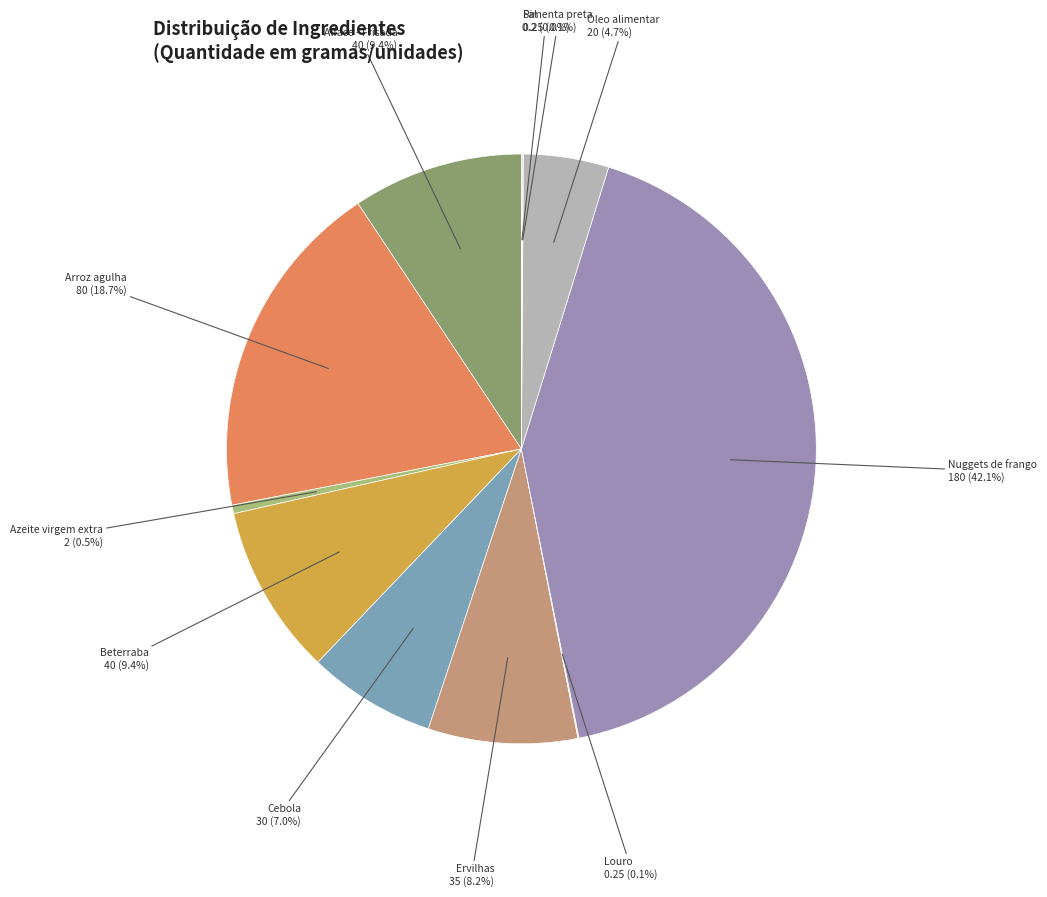

The Ervilhas slice represents 8% of the pie. True or false?

True